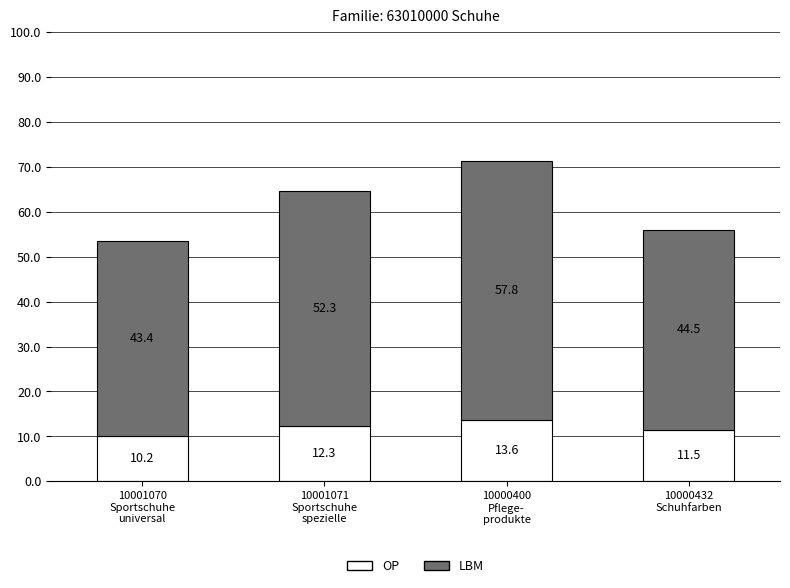

What is the sum of all OP values?

47.6